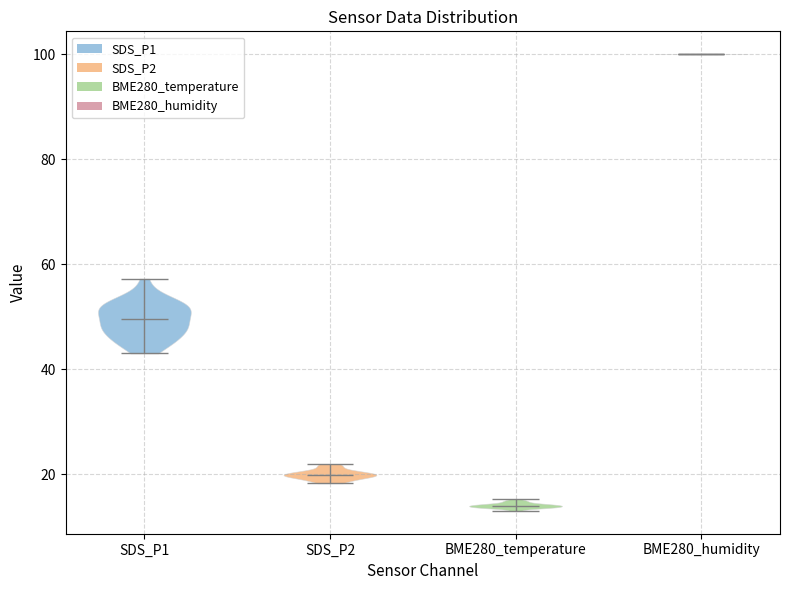

Reading left to right, read every violin against the y-axis: where its median line is, and the lowest and highest points it reaches. The values are not printed on the chart, so give them approximately, as read against the axis.

SDS_P1: median line 50, lowest point 42, highest point 58
SDS_P2: median line 20, lowest point 18, highest point 22
BME280_temperature: median line 14, lowest point 12, highest point 16
BME280_humidity: median line 100, lowest point 100, highest point 100